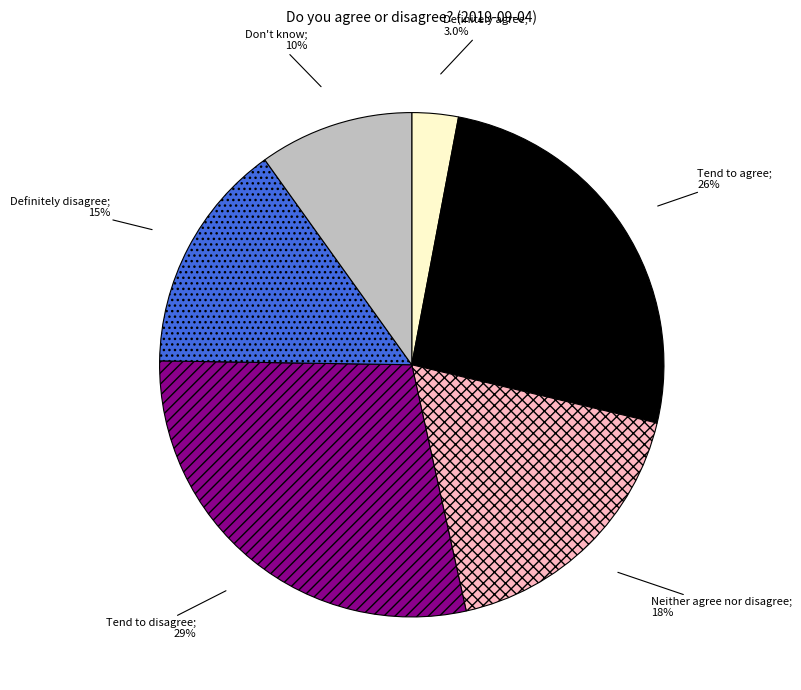

Is there a majority slice in this chart?

No